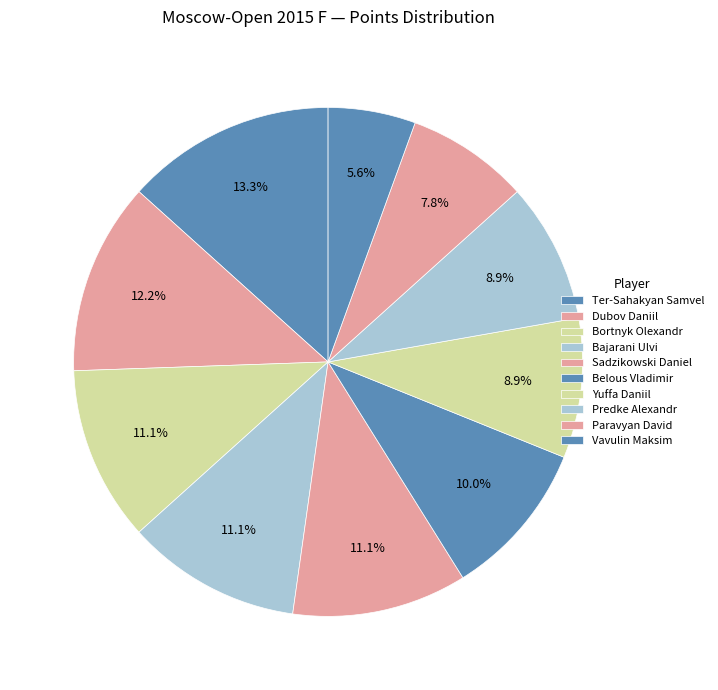

How many segments does this pie chart have?

10